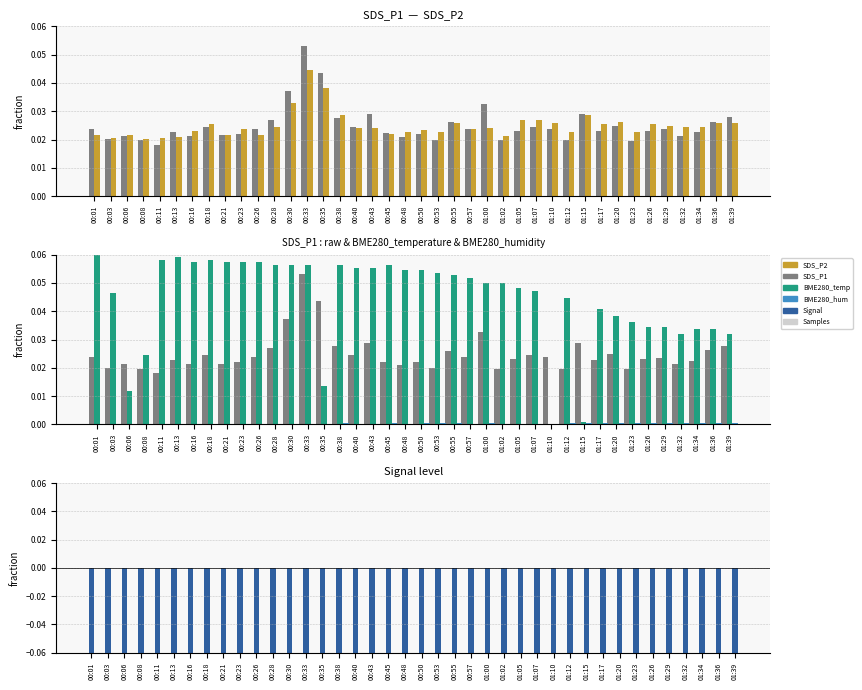

Which series changed the most between 00:23 and 01:20?

BME280_temperature